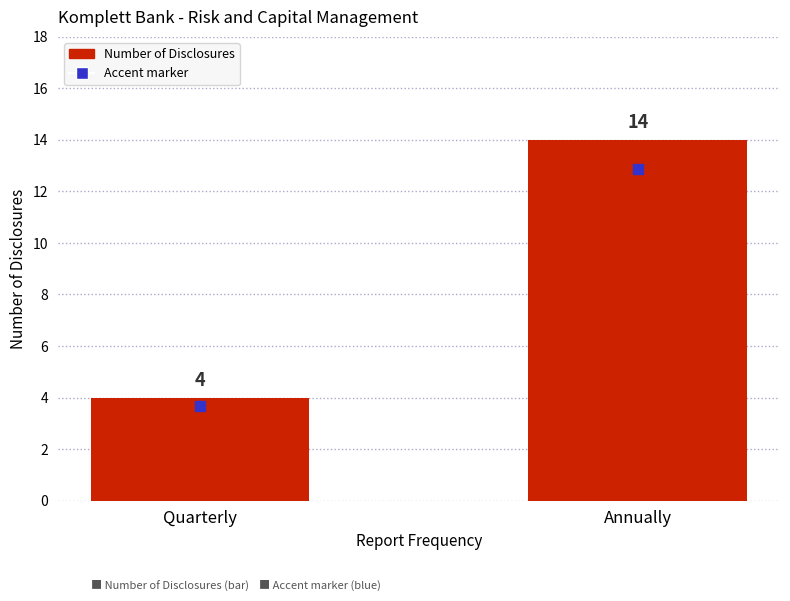

Are the bars grouped side by side (vs. stacked)?

No